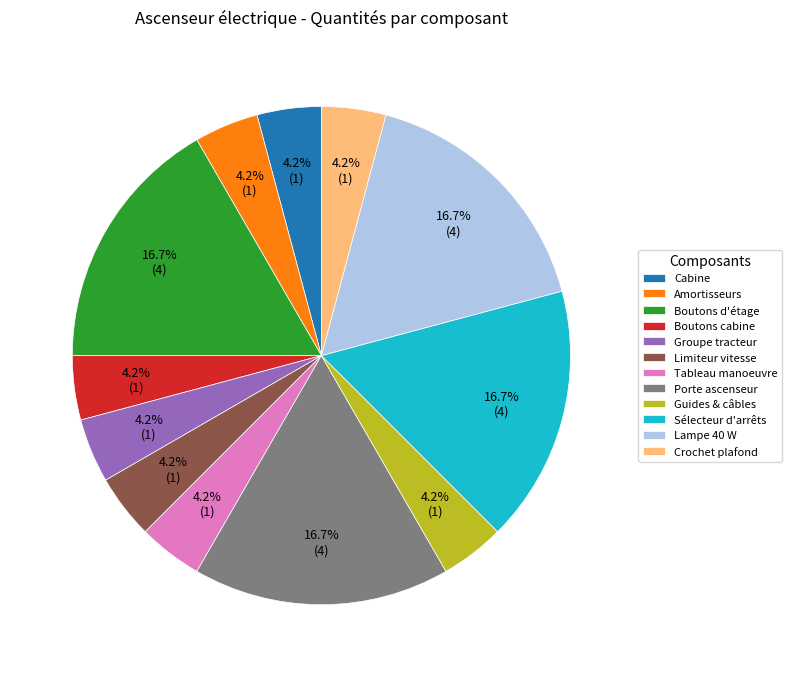

What is the ratio of the value at Boutons d'étage to the value at Crochet plafond?

4.0